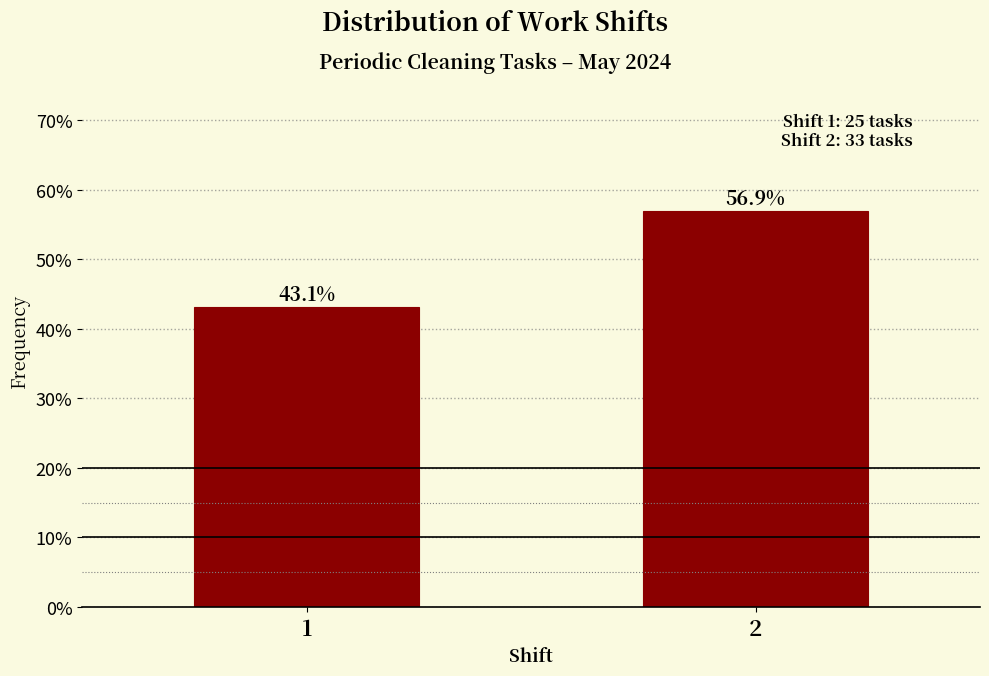

Reading left to right, extract all data points from this chart.

1=43.1	2=56.9